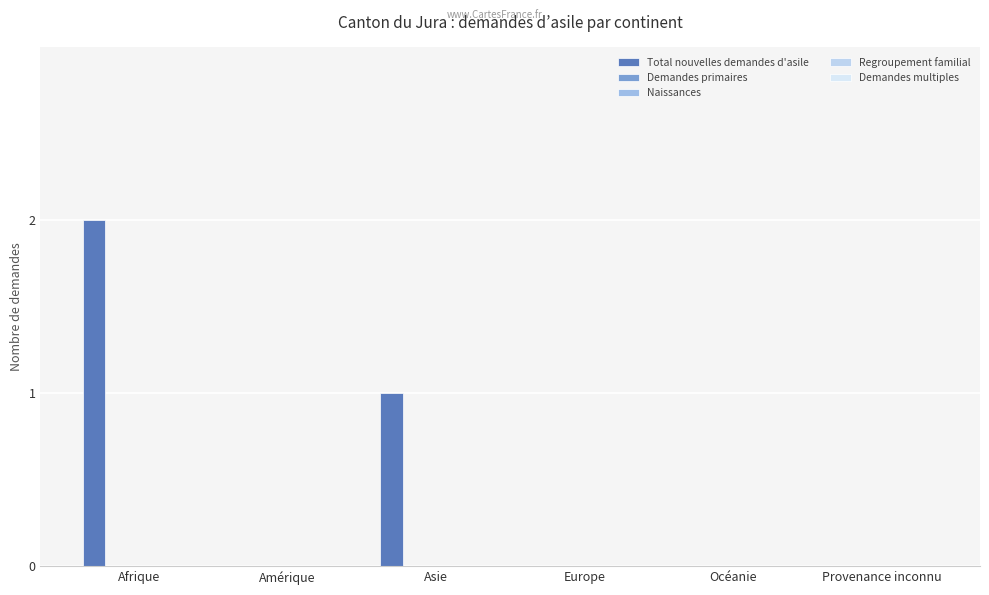

Does the chart contain stacked bars?

No